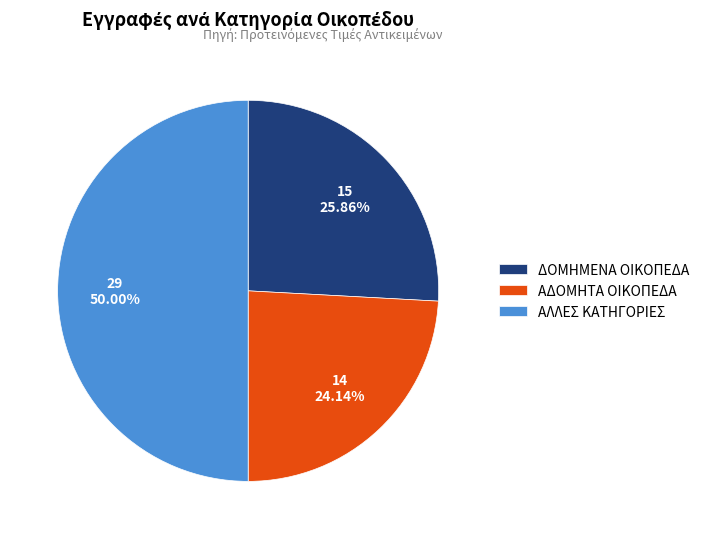

Between ΑΛΛΕΣ ΚΑΤΗΓΟΡΙΕΣ and ΔΟΜΗΜΕΝΑ ΟΙΚΟΠΕΔΑ, which is larger?

ΑΛΛΕΣ ΚΑΤΗΓΟΡΙΕΣ